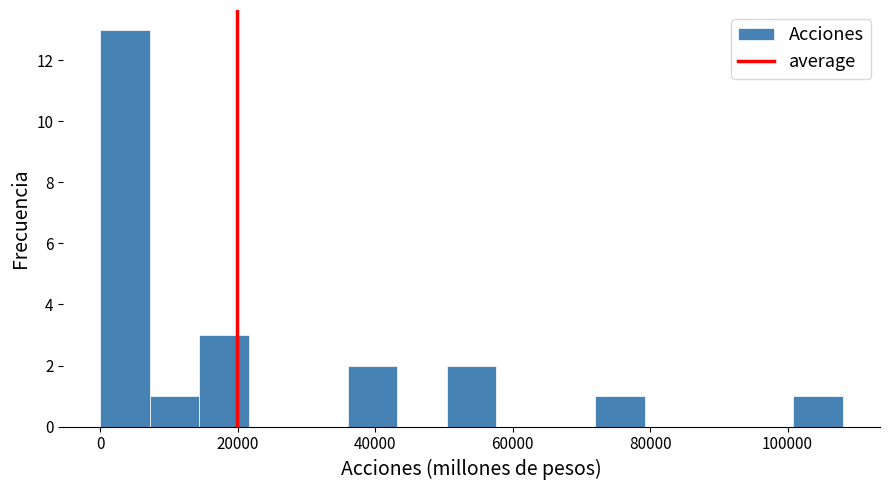

Around what value on the x-axis is the tallest bar? Give the approximate position of its centre, as read against the axis.

4000